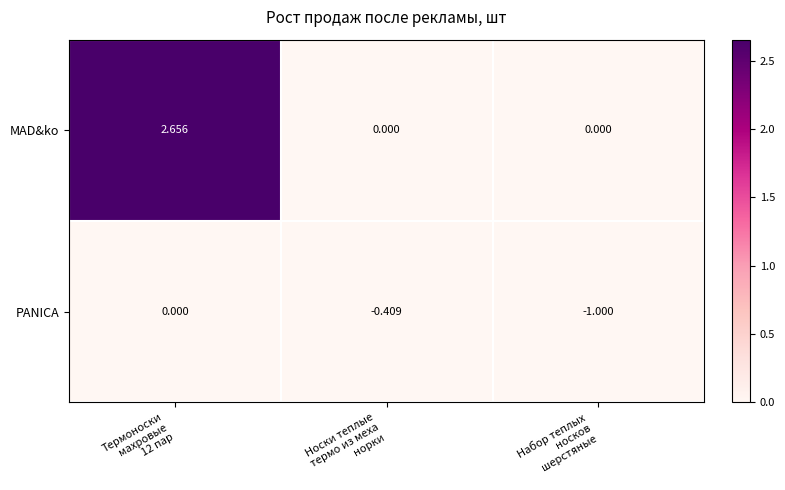

Rank the series by their maximum value, from highest to lowest.

MAD&ko, PANICA